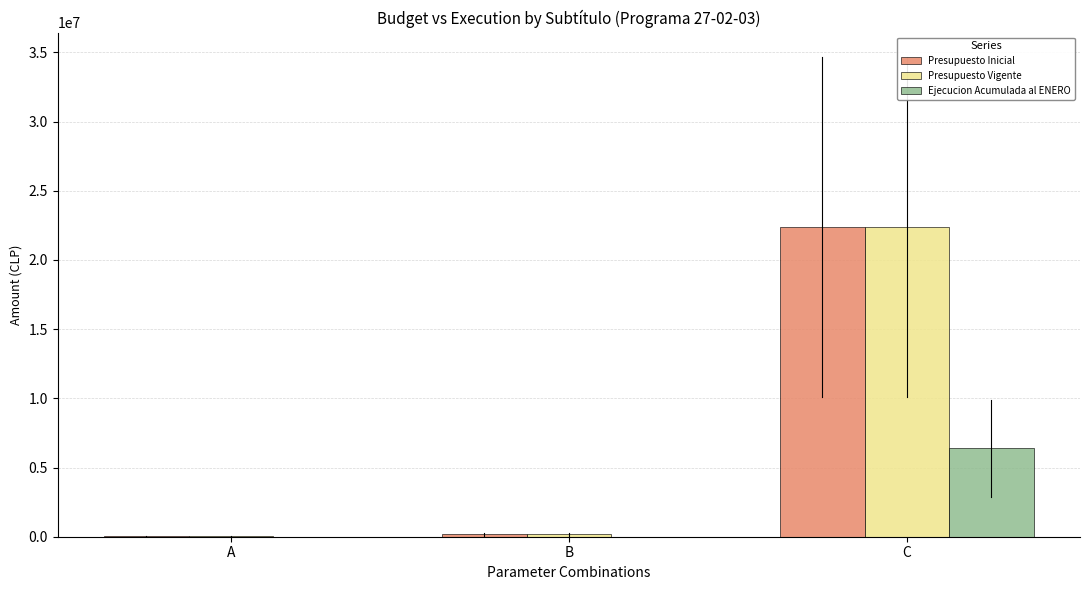

What is the average value of the Ejecucion Acumulada al ENERO series?

2125874